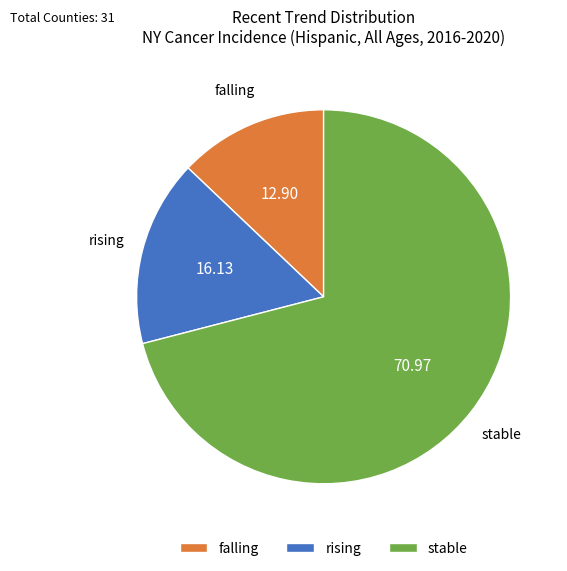

Rank the categories by value from highest to lowest.

stable, rising, falling